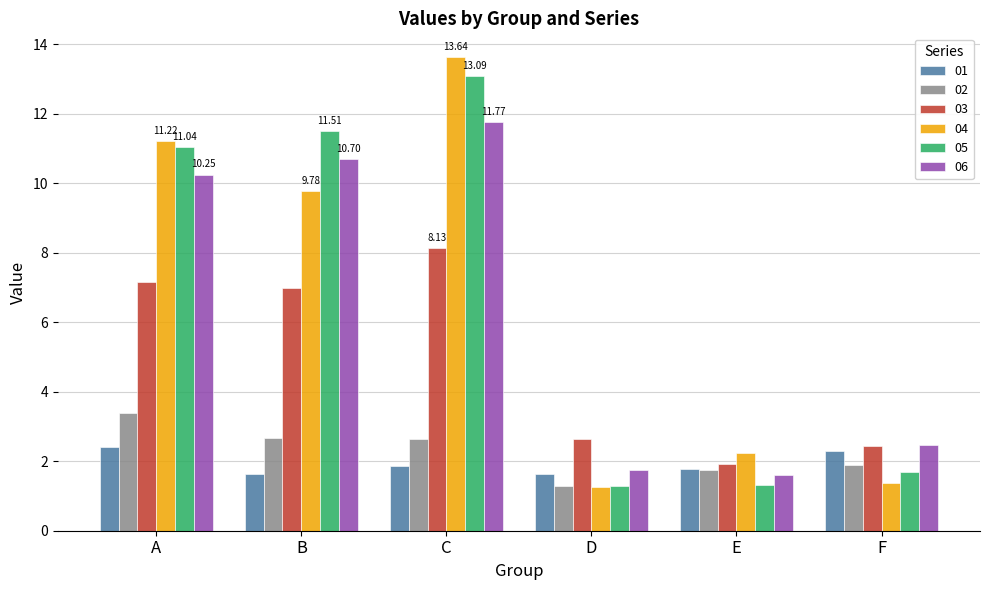

Which label corresponds to the largest value in the chart?

C